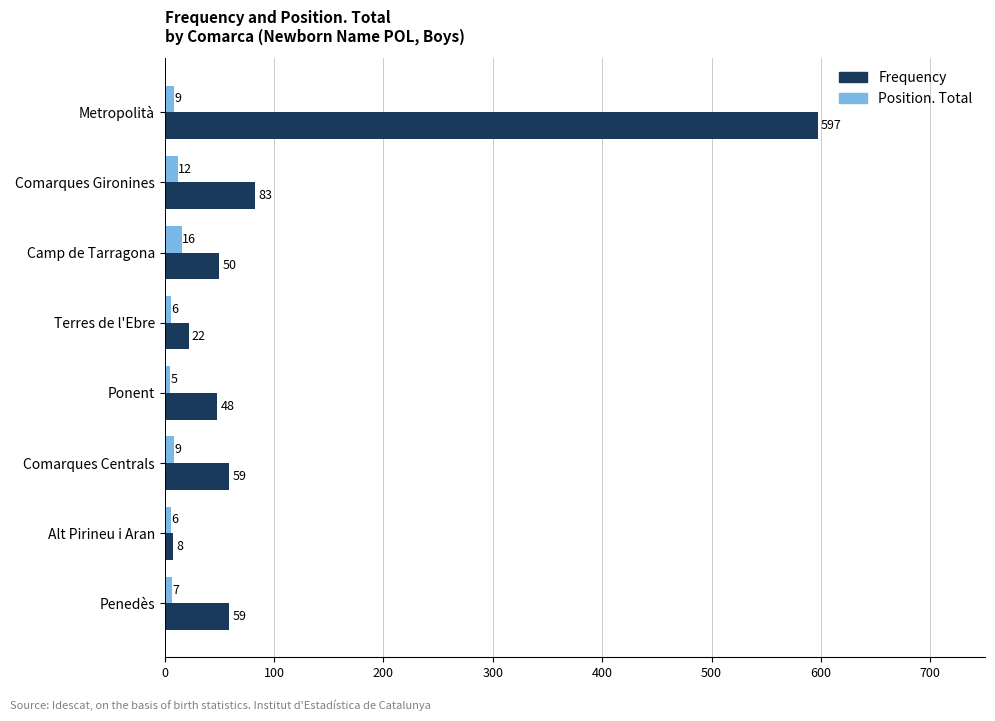

Which series has the largest range (max minus min)?

Frequency